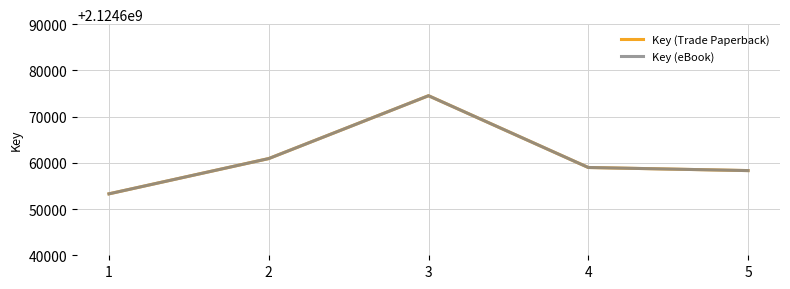

What is the maximum value shown in the chart?

2124674520